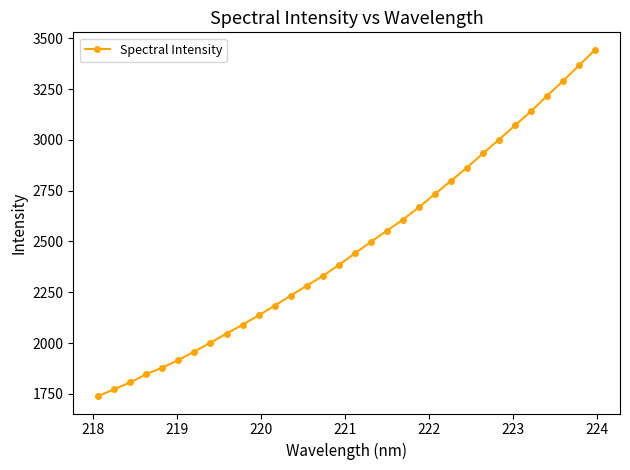

What is the minimum value shown in the chart?

1738.7